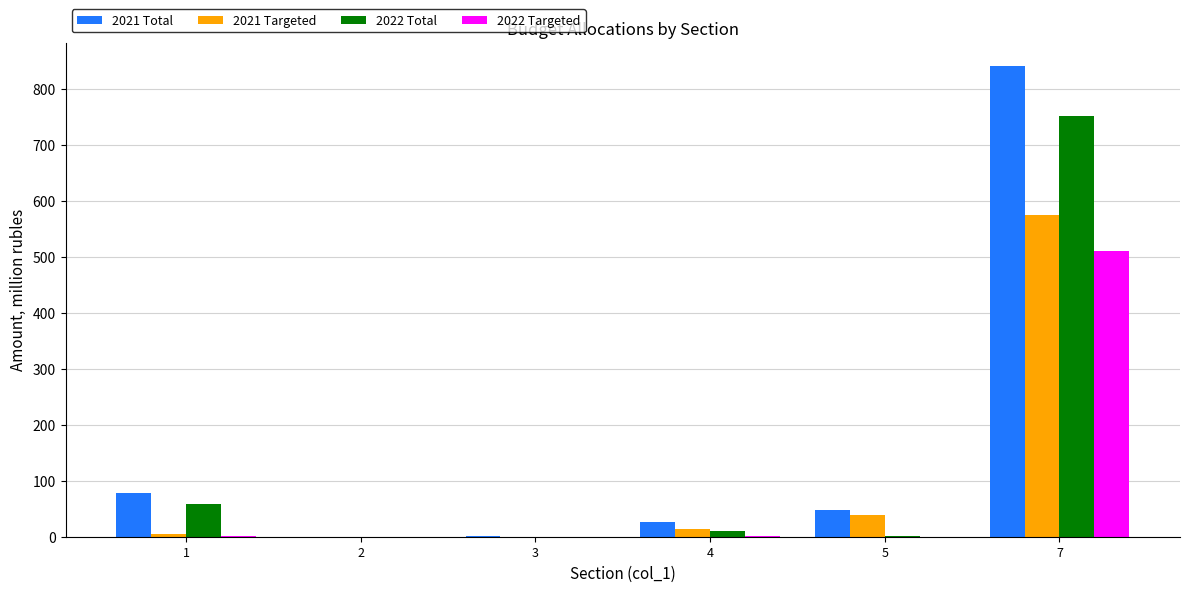

What is the greatest value displayed?

841.1